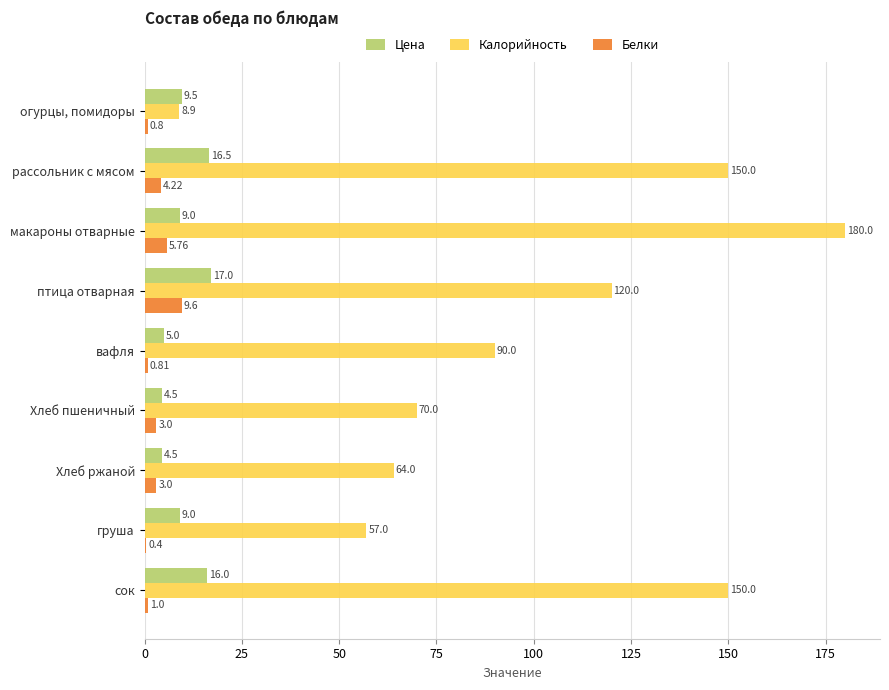

Which series changed the most between Хлеб ржаной and сок?

Калорийность